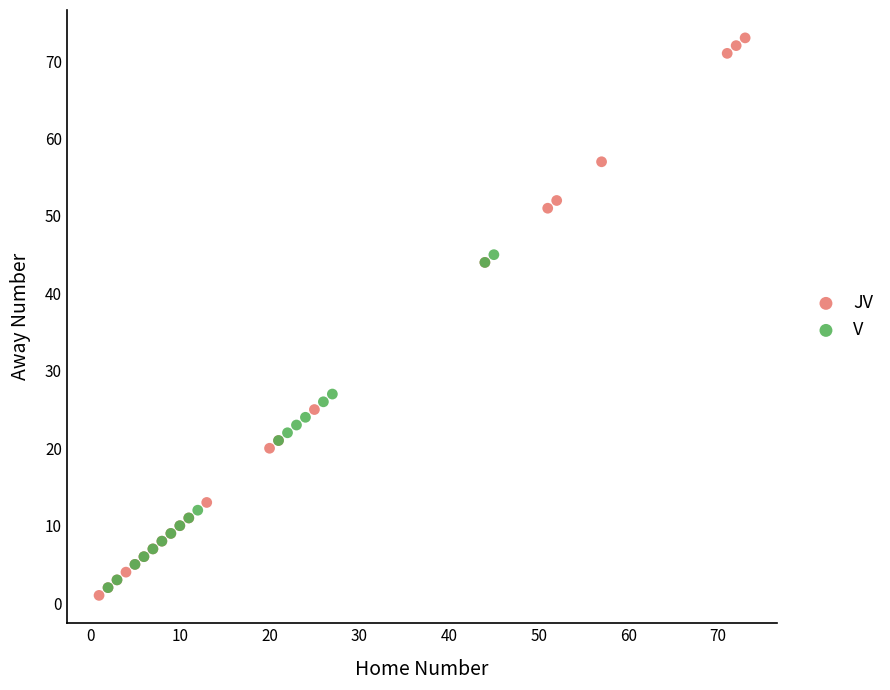

Which series reaches the maximum Y coordinate?

JV